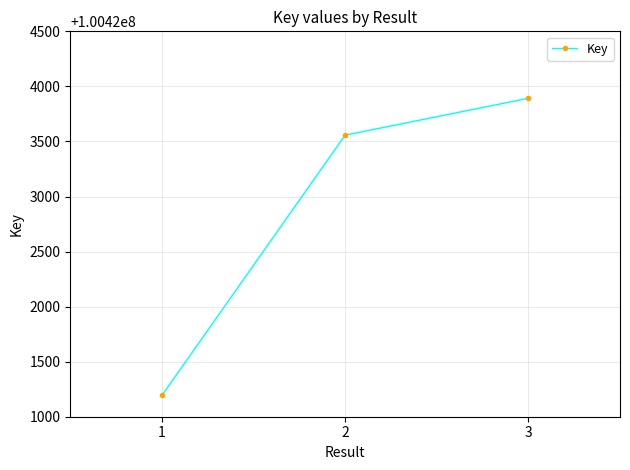

List the labels in order of value, largest first.

3, 2, 1